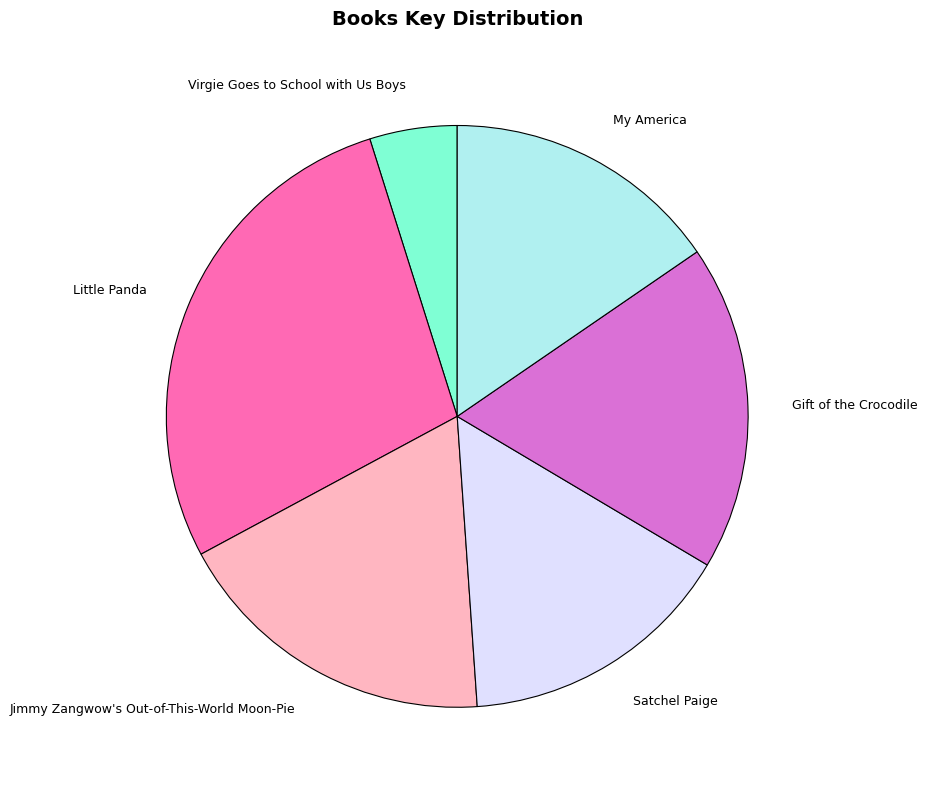

Does Little Panda represent more than half of the total?

No